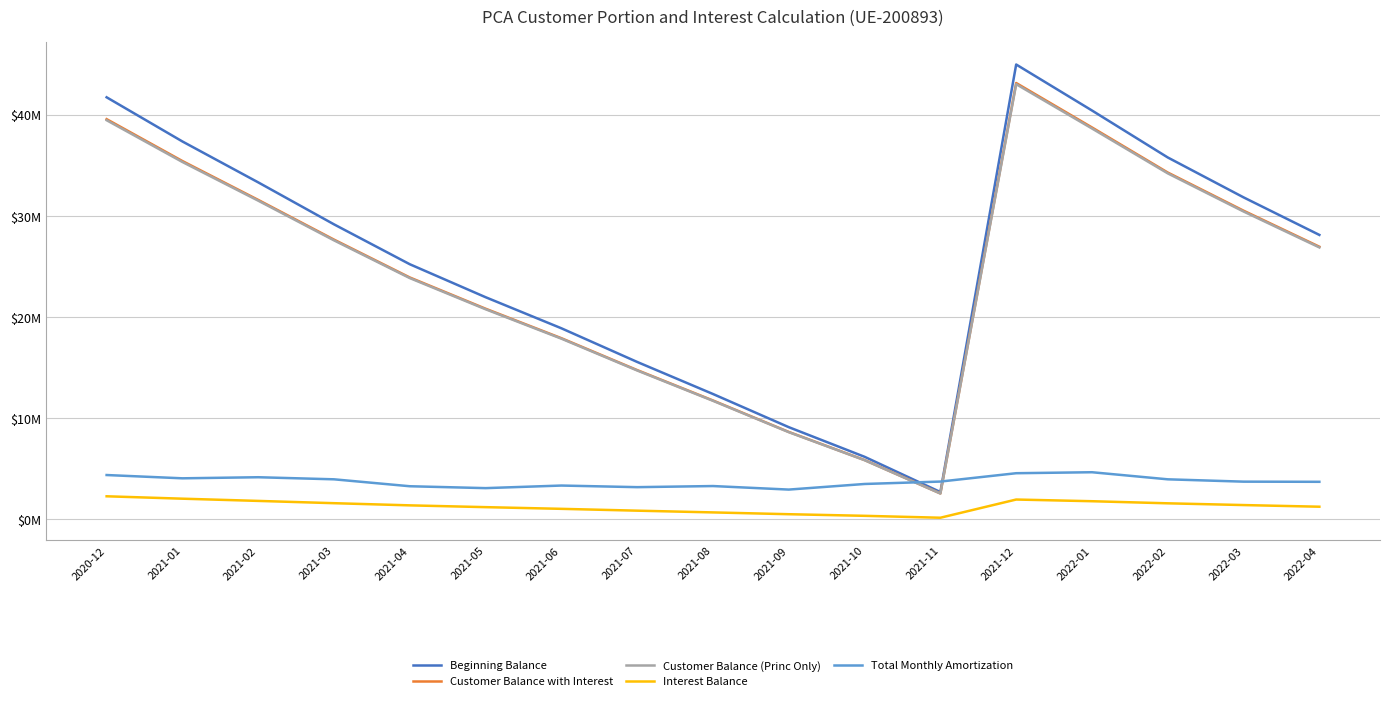

What are all the series names shown in the legend?

Beginning Balance, Customer Balance with Interest, Customer Balance (Princ Only), Interest Balance, Total Monthly Amortization